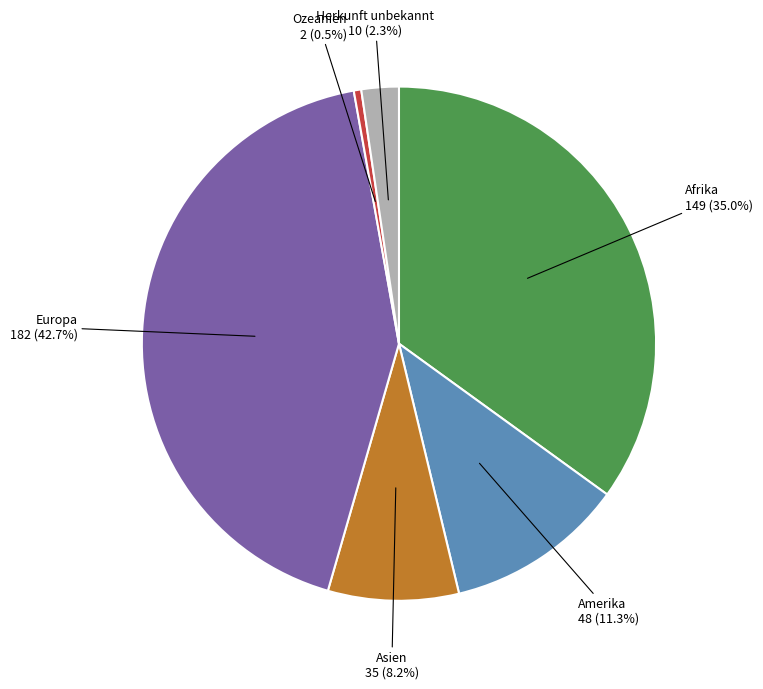

Which slice is the largest?

Europa